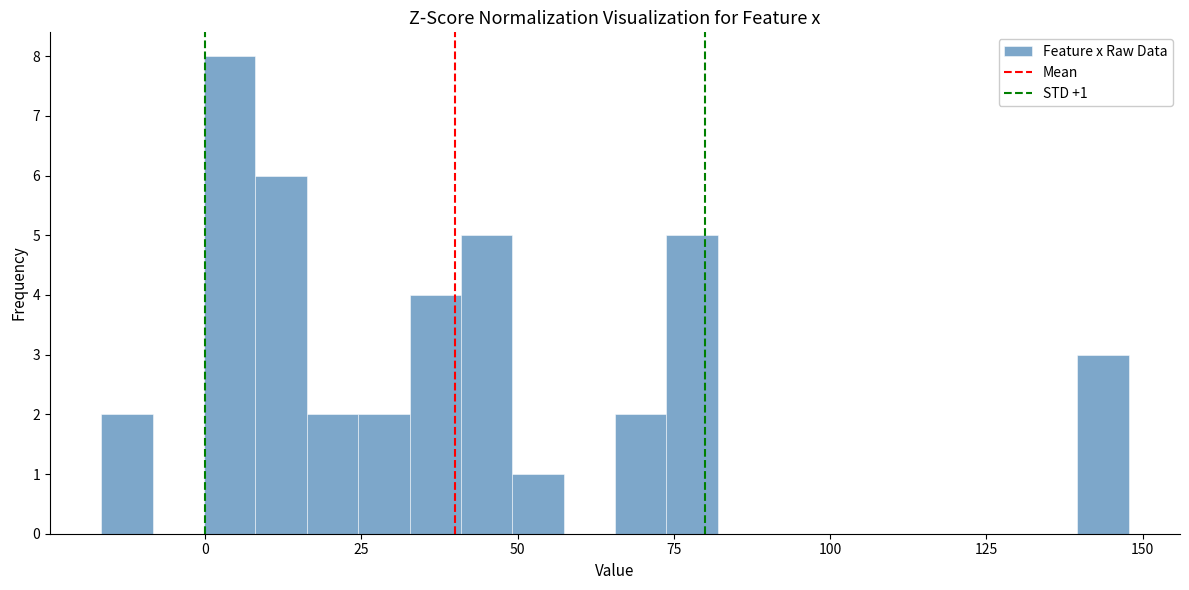

Read against the x-axis, roughly where is the centre of the tallest bar?

5